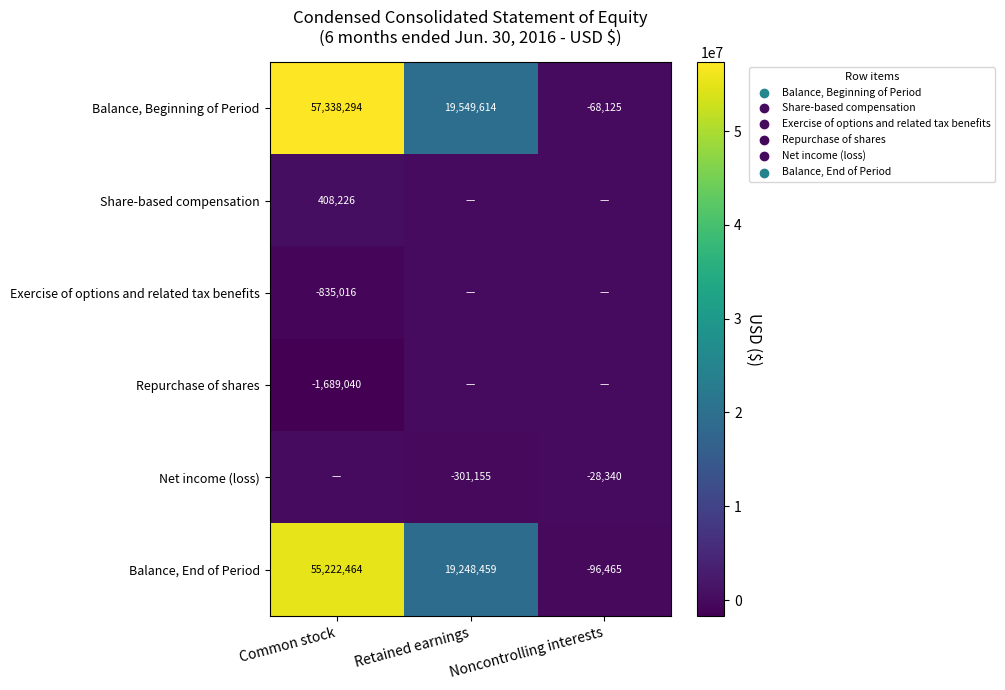

Read the Balance, End of Period value at Retained earnings, to the nearest 10.

19248460